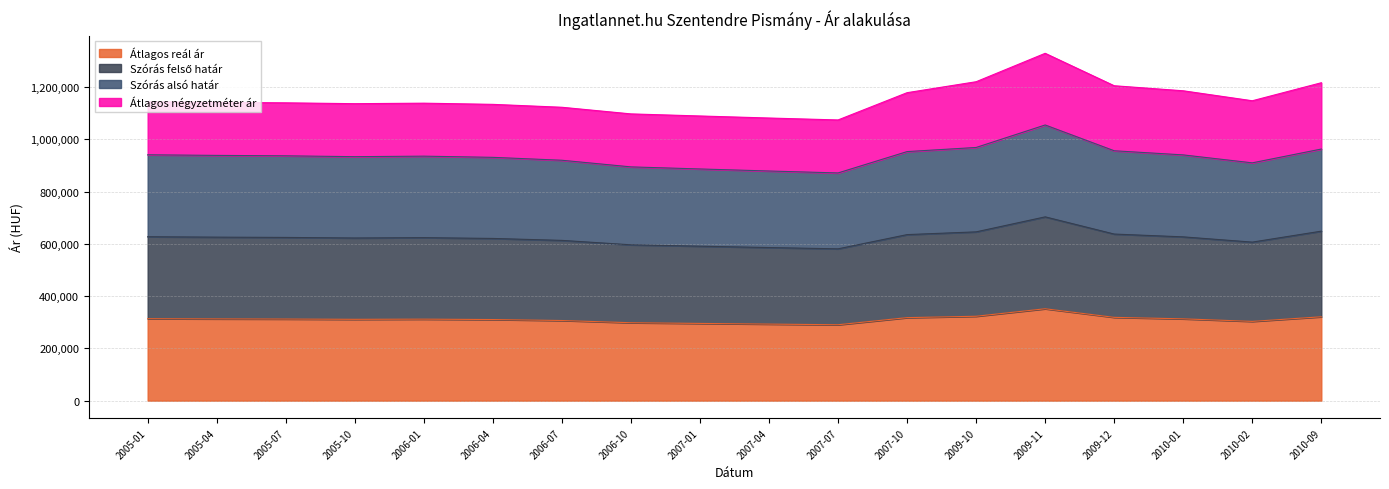

How many interior local valleys does the Átlagos reál ár series have?

3